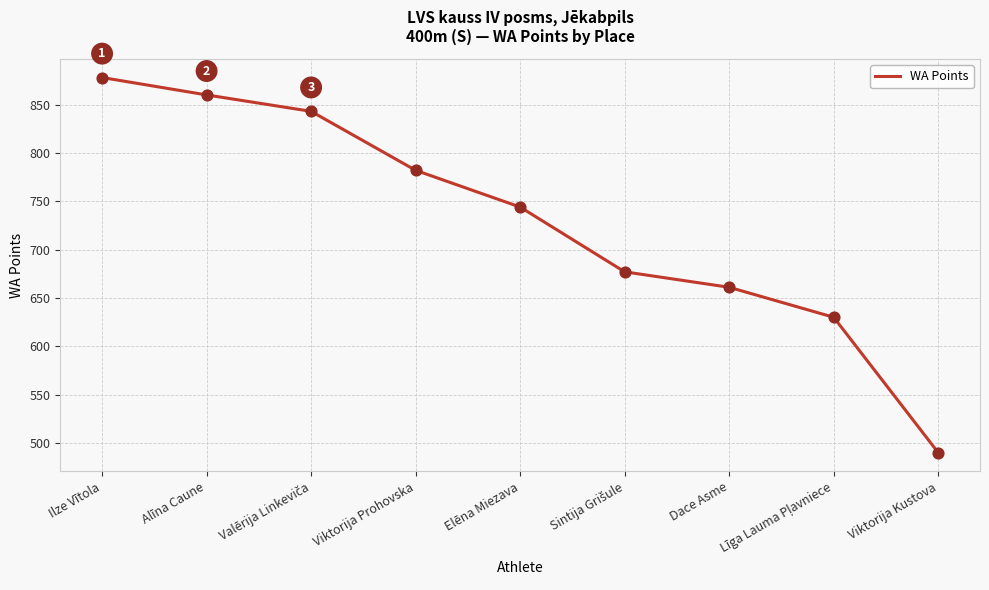

What is the change in value from Dace Asme to Viktorija Kustova?

-171